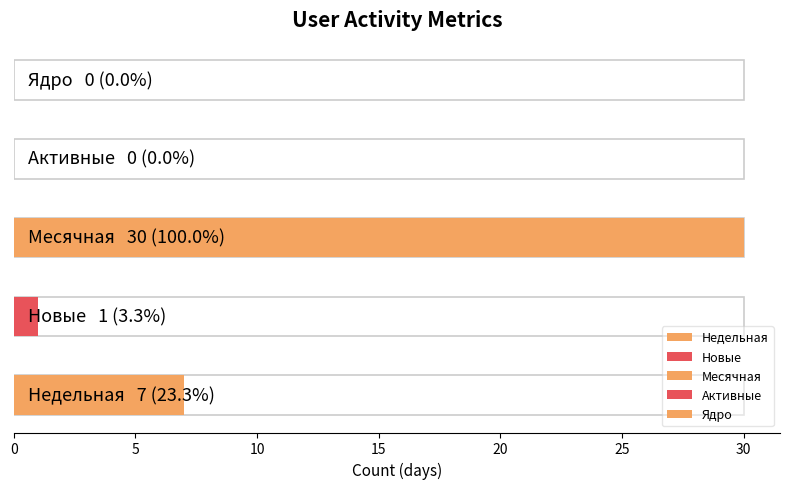

Reading left to right, what are all the values shown in this chart?

Недельная: 0	0	0	0	0	0	0	0	0	0	0	0	0	0	0	0	0	0	0	0	0	0	0	1	1	1	1	1	1	1
Новые: 0	0	0	0	0	0	0	0	0	0	0	0	0	0	0	0	0	0	0	0	0	0	0	0	0	0	0	0	0	1
Месячная: 1	1	1	1	1	1	1	1	1	1	1	1	1	1	1	1	1	1	1	1	1	1	1	1	1	1	1	1	1	1
Активные: 0	0	0	0	0	0	0	0	0	0	0	0	0	0	0	0	0	0	0	0	0	0	0	0	0	0	0	0	0	0
Ядро: 0	0	0	0	0	0	0	0	0	0	0	0	0	0	0	0	0	0	0	0	0	0	0	0	0	0	0	0	0	0